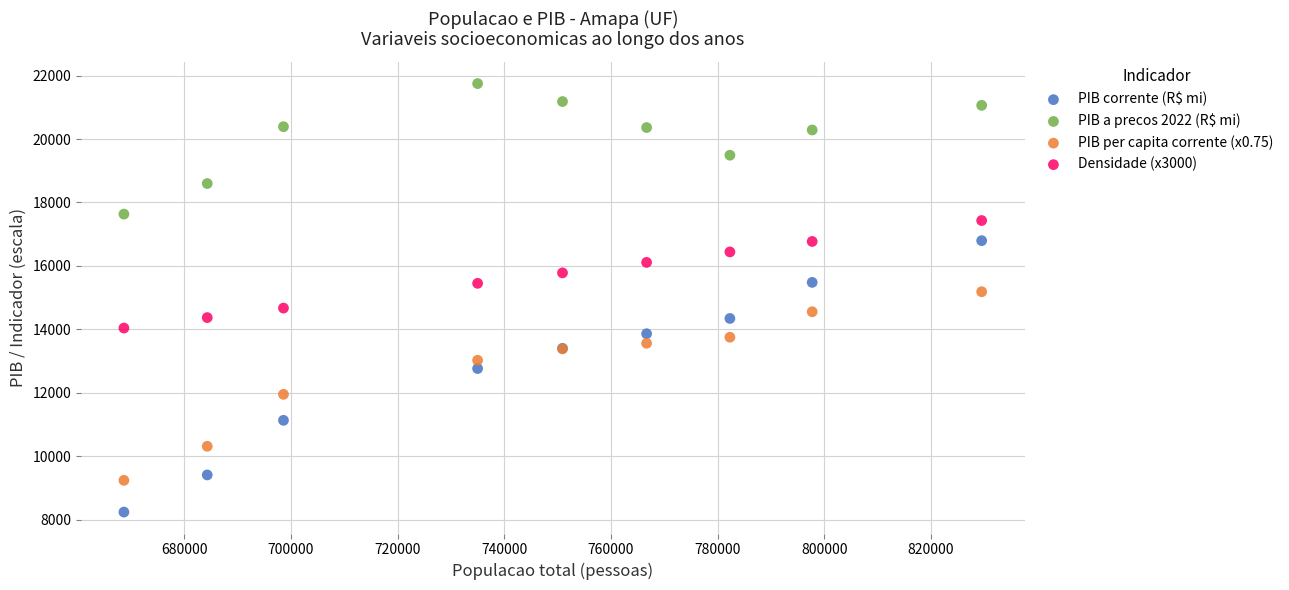

Which series reaches the minimum Y coordinate?

PIB corrente (R$ mi)